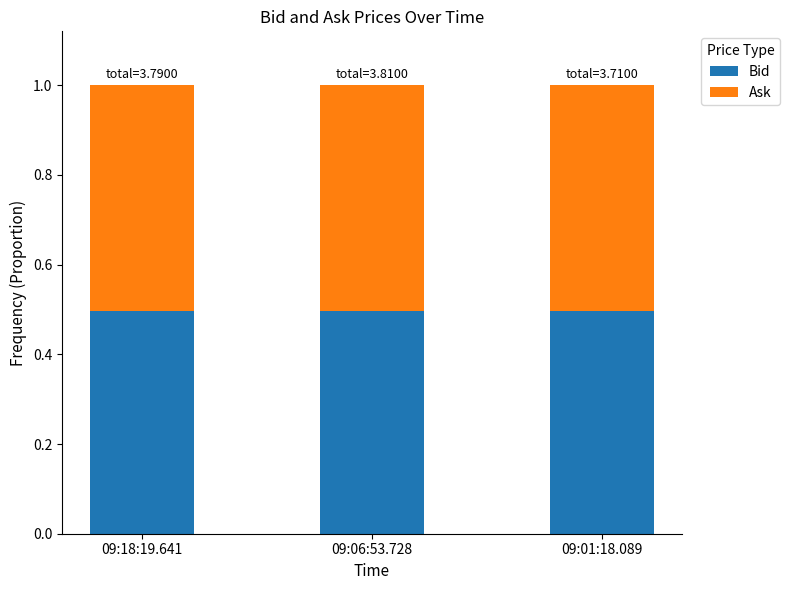

What is the maximum value for Bid?

0.5